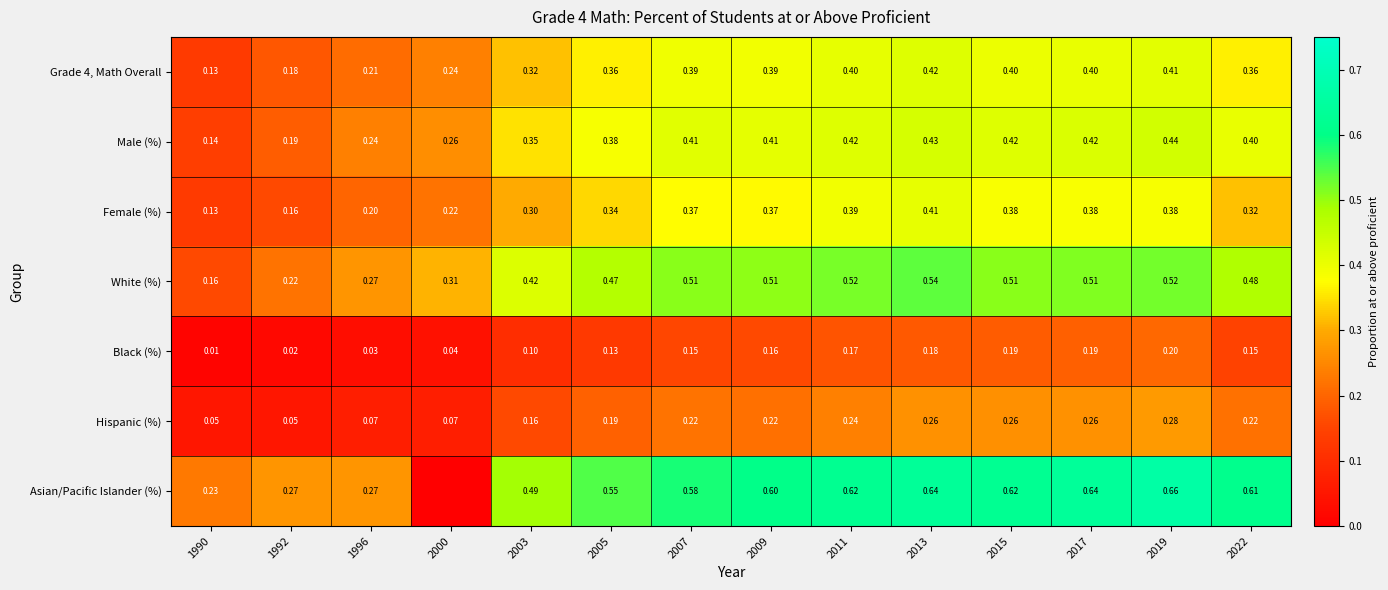

Which series changed the most between 2005 and 2022?

Asian/Pacific Islander (%)